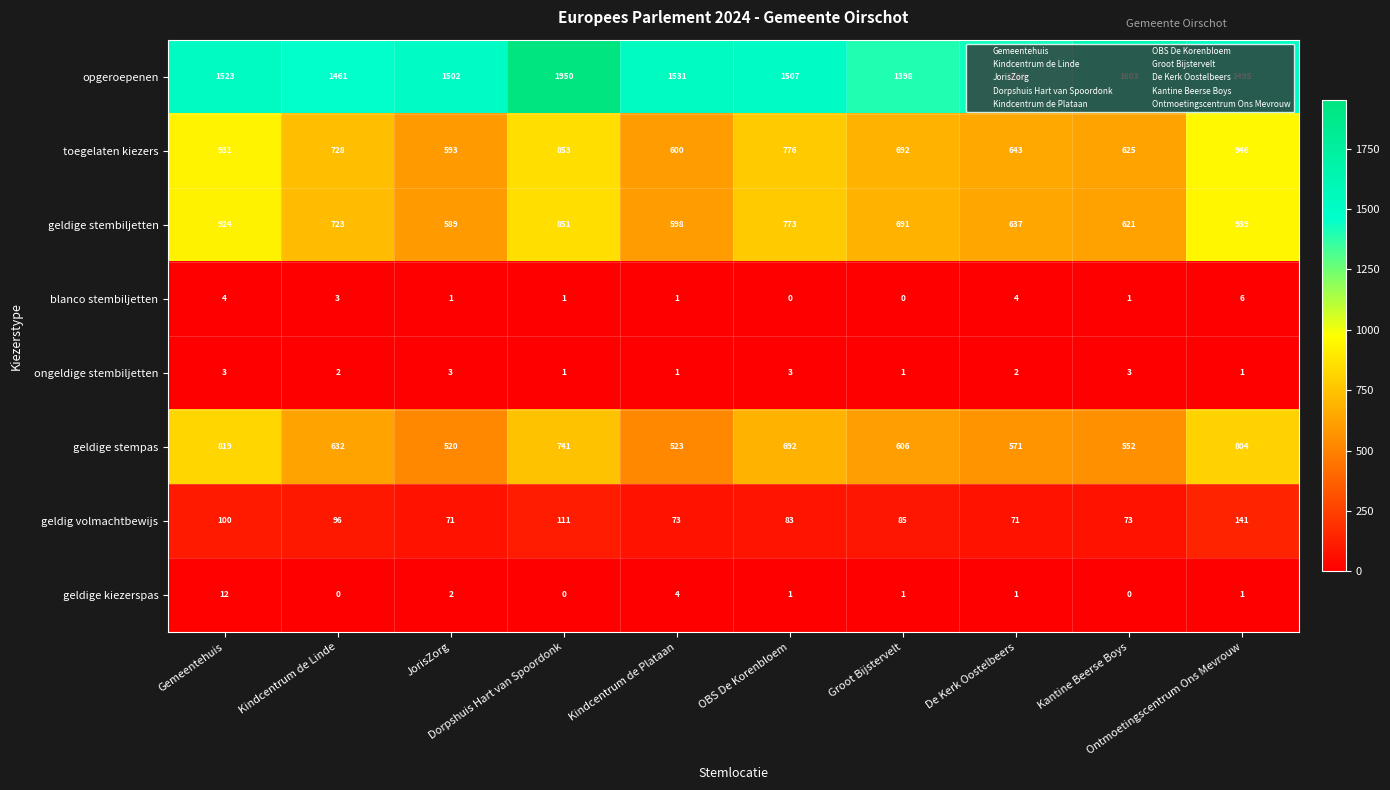

What is the total value across all series at Ontmoetingscentrum Ons Mevrouw?

4333